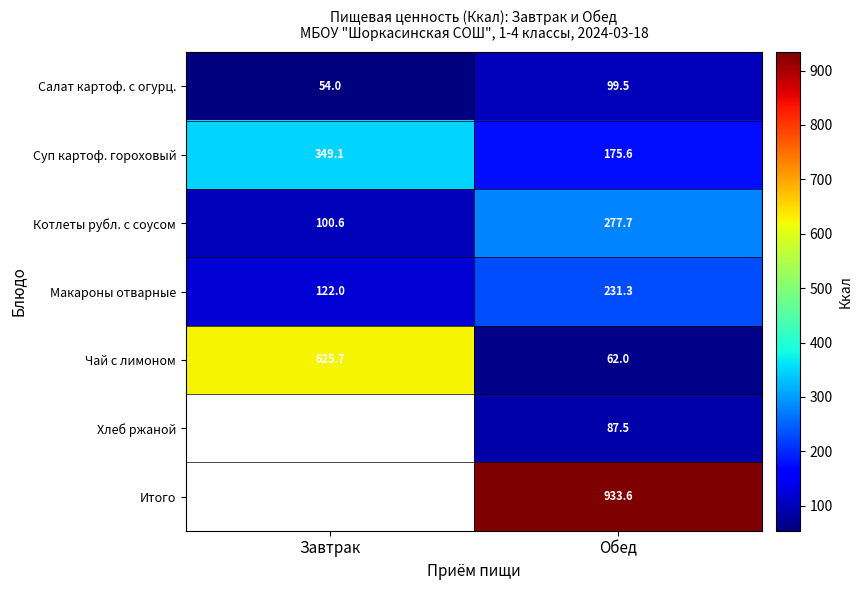

The value of Салат картоф. с огурц. at Обед is 99.5. True or false?

True